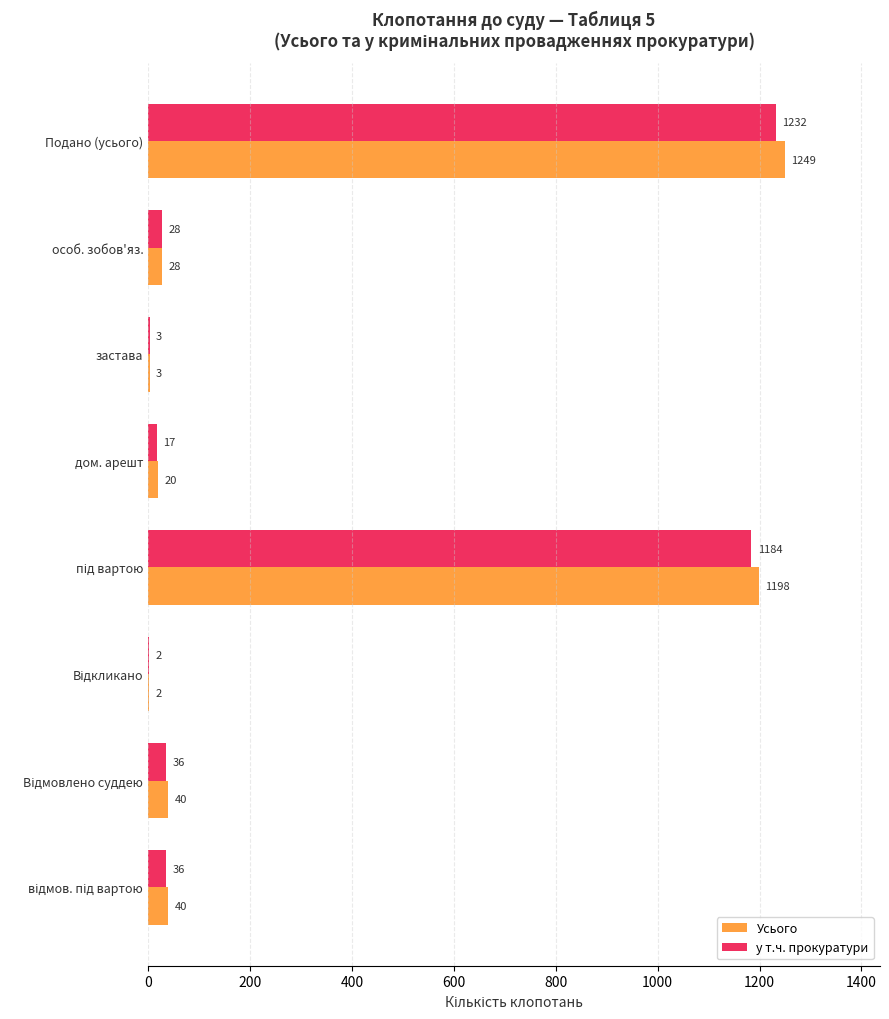

What is the maximum value for у т.ч. прокуратури?

1232